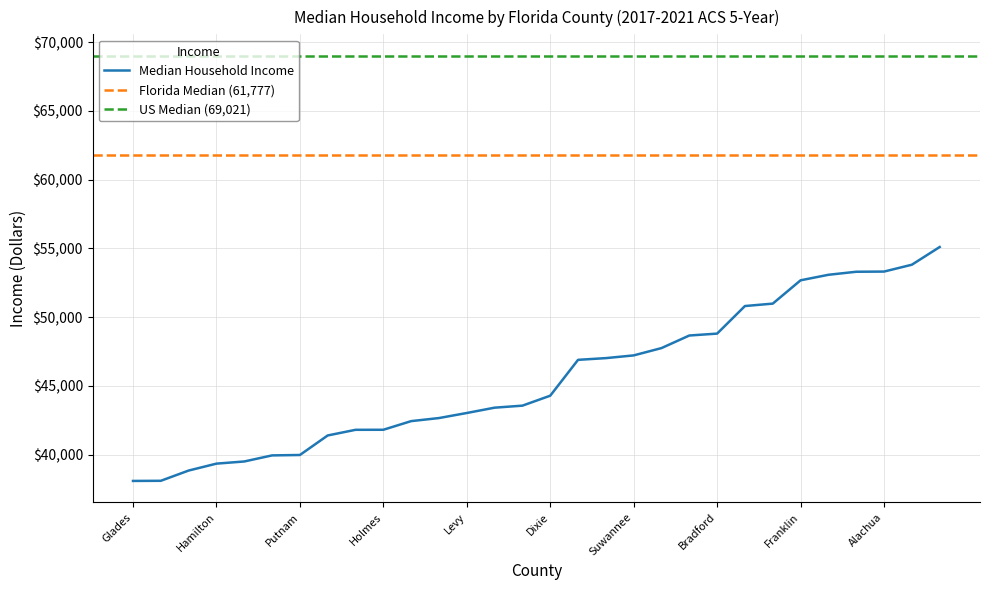

What is the difference between the second highest and minimum values?

15724